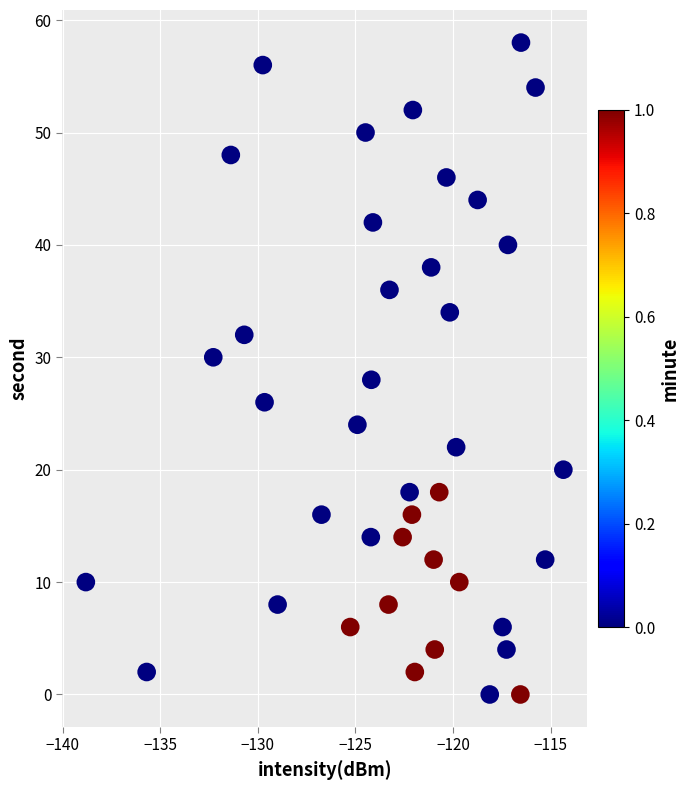

What is the range of Y values (max minus min)?

58